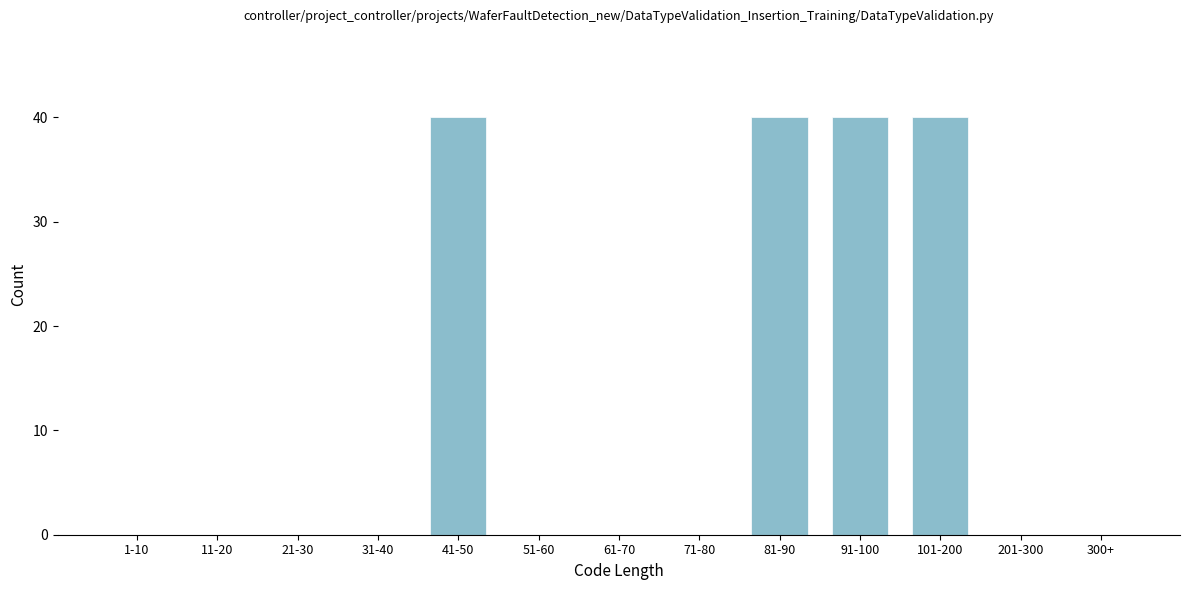

Reading right to left, list all the values displayed in this chart.

300+=0	201-300=0	101-200=40	91-100=40	81-90=40	71-80=0	61-70=0	51-60=0	41-50=40	31-40=0	21-30=0	11-20=0	1-10=0